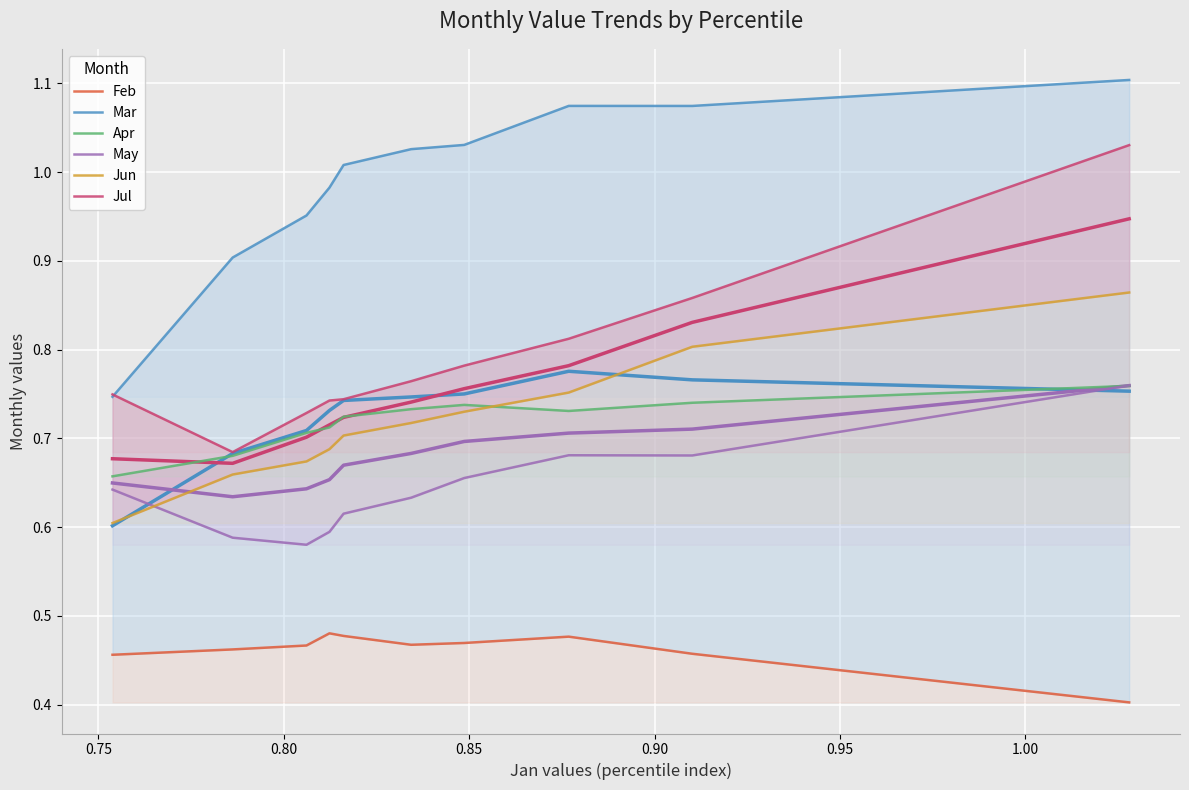

Is it true that Jun equals 0.2 at pct85?

False